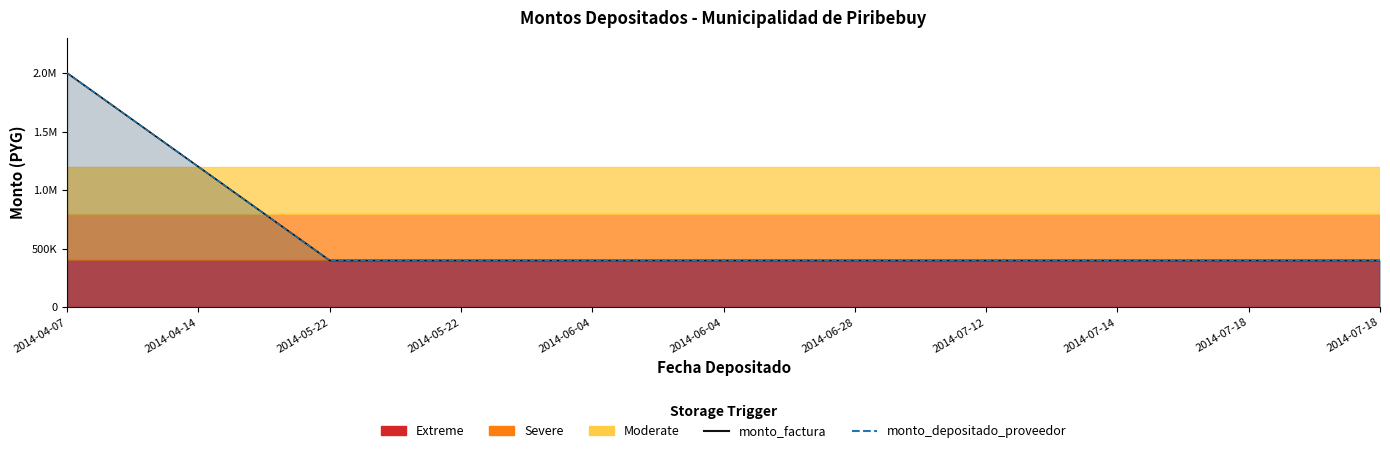

Which series has the largest total across all categories?

monto_factura_line